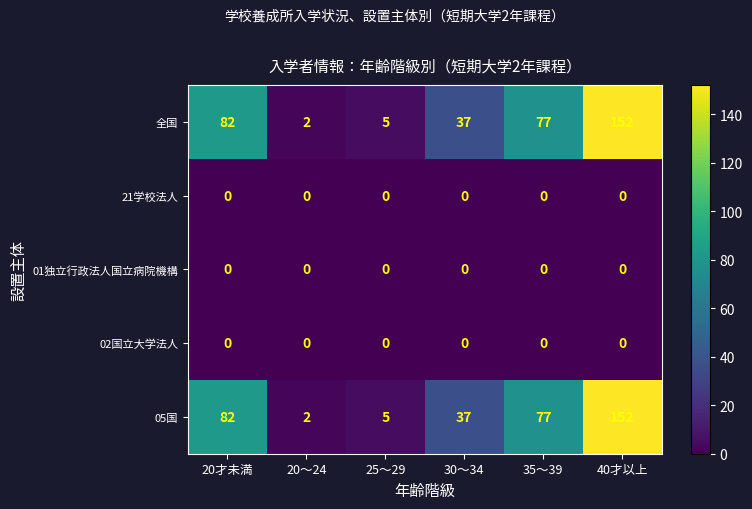

What is the difference between the second highest and minimum values in the 全国 series?

80